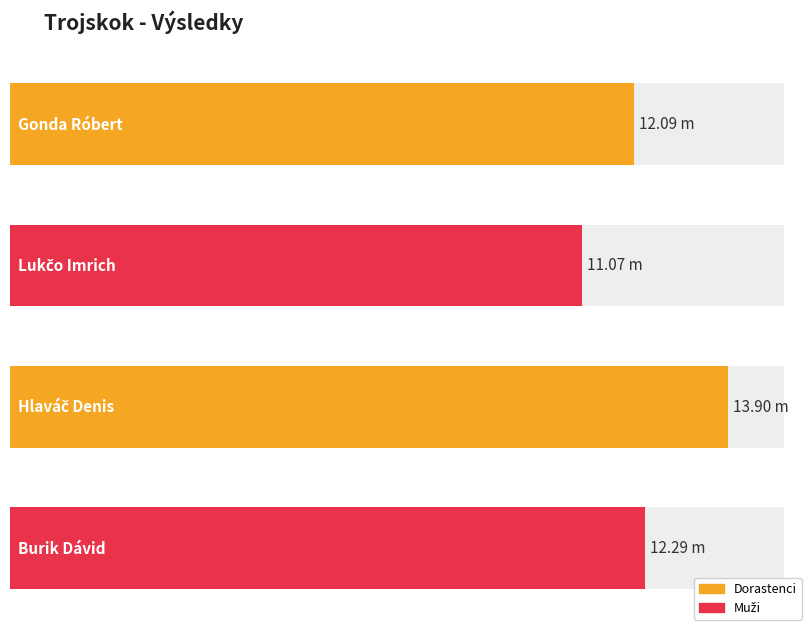

What position from the right is Burik Dávid (Akademik TU Košice)?

1